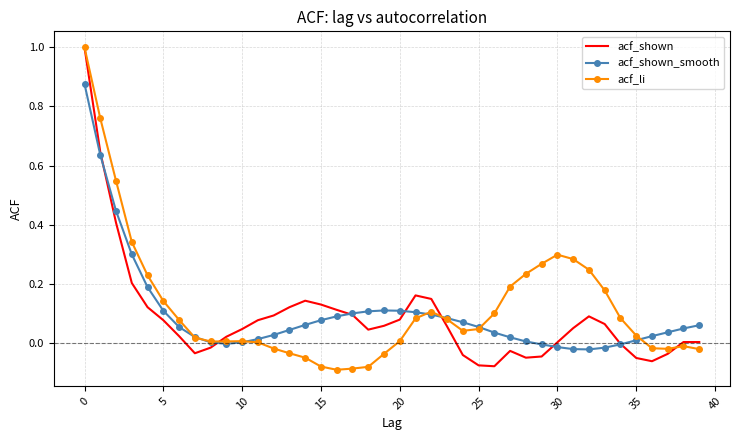

Rank the series by their average value, from highest to lowest.

acf_li, acf_shown_smooth, acf_shown